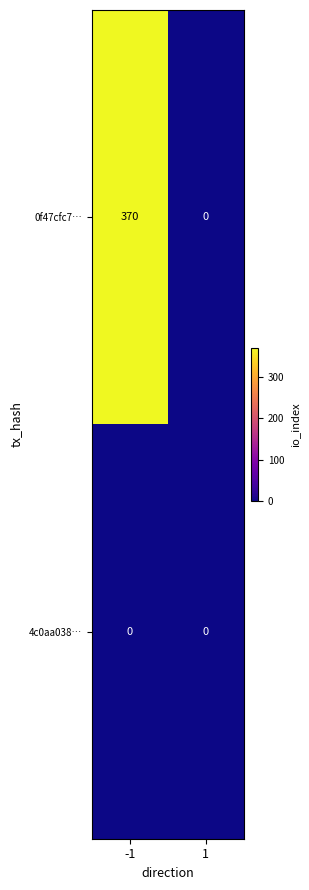

The 4c0aa038… series shows 0 at -1. True or false?

True